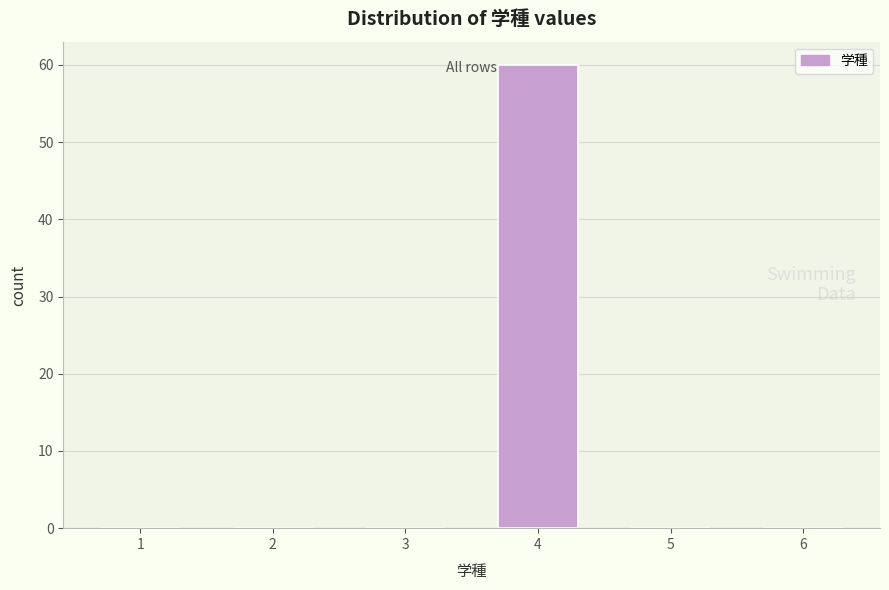

Reading left to right, list all the values displayed in this chart.

1=0	2=0	3=0	4=60	5=0	6=0